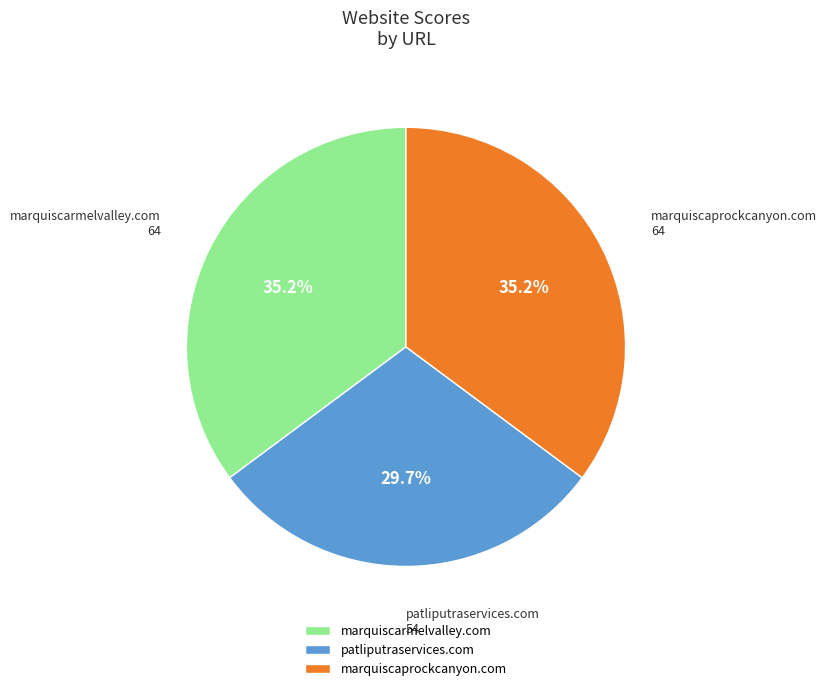

What is the ratio of the value at marquiscarmelvalley.com to the value at patliputraservices.com?

1.2